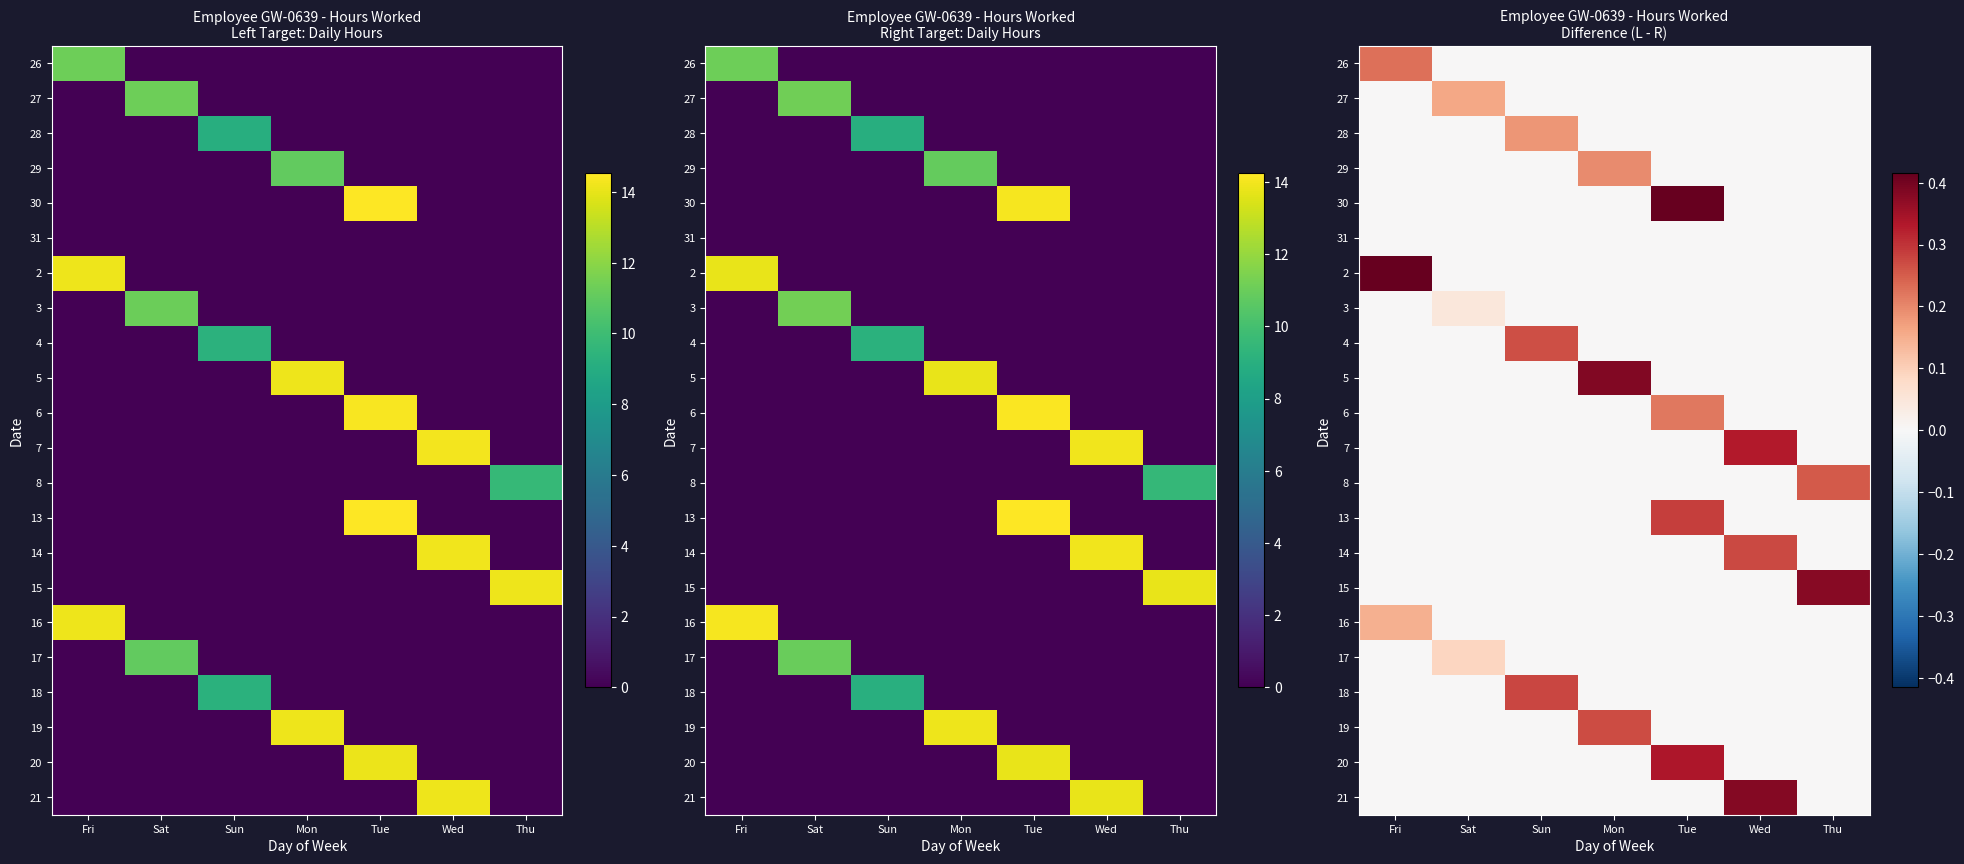

Rank the series at Fri from lowest to highest value.

27, 28, 29, 30, 31, 3, 4, 5, 6, 7, 8, 13, 14, 15, 17, 18, 19, 20, 21, 16, 26, 2